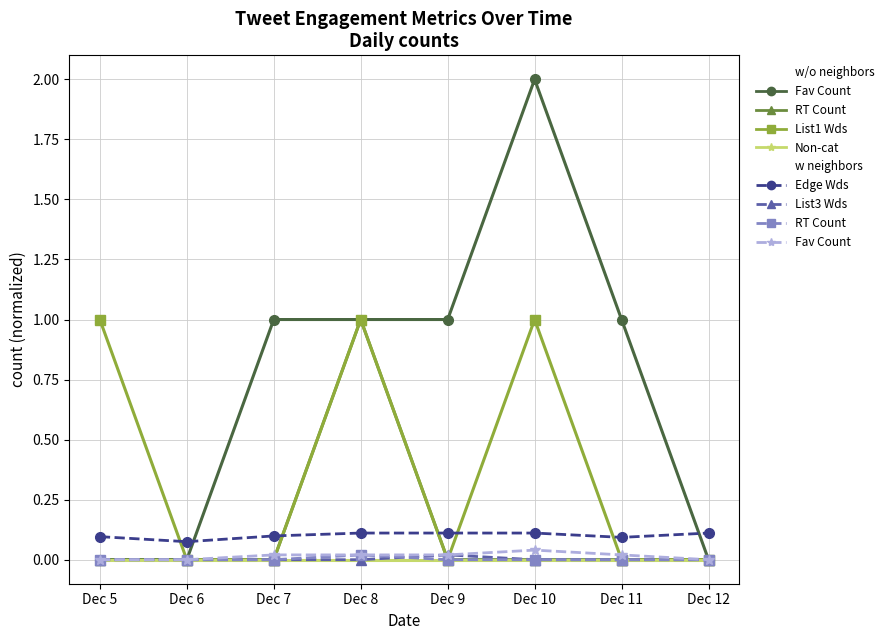

Is it true that List3 Word Count equals 0.0 at Dec 10?

True